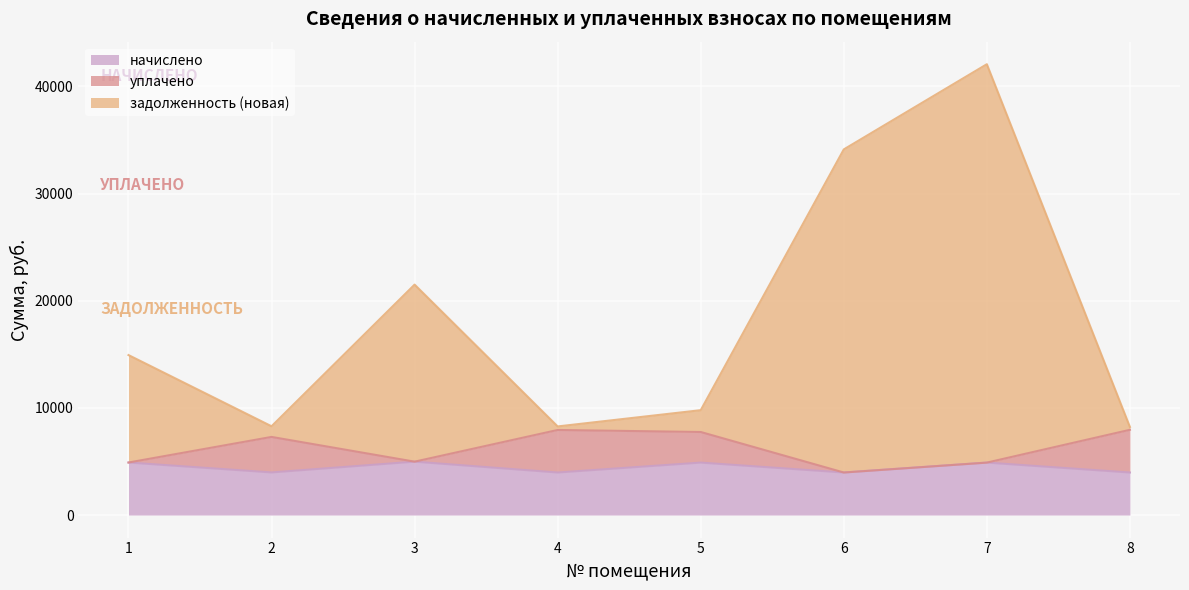

The начислено series shows 5360.8 at 4. True or false?

False